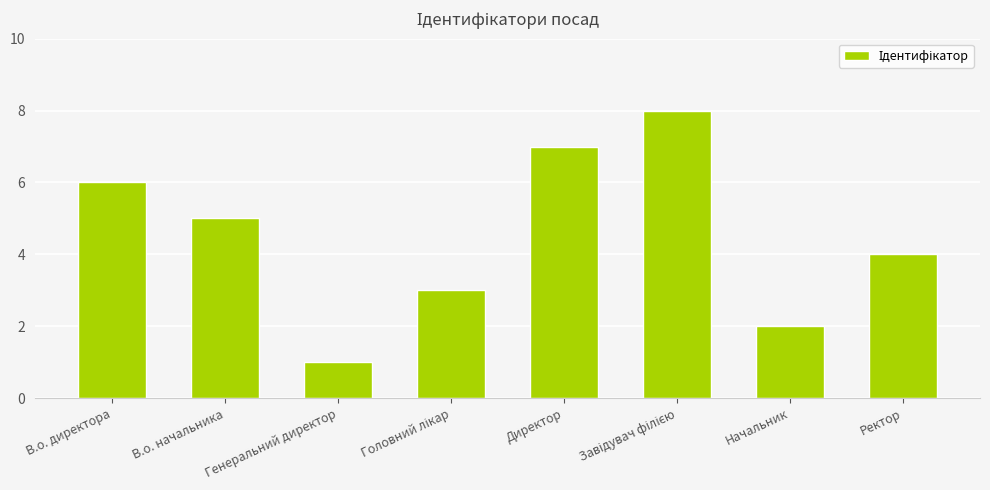

Is it true that the value at В.о. директора is 6?

True